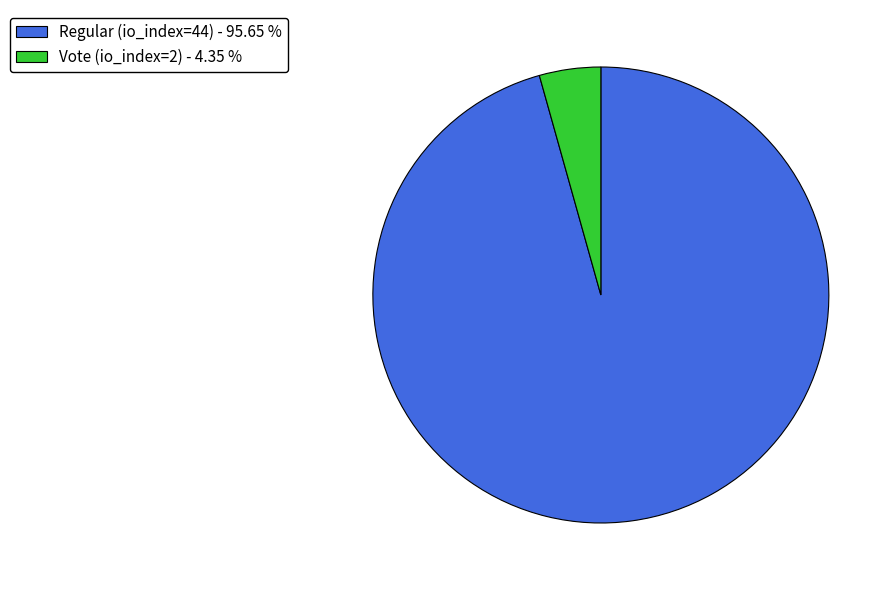

True or false: Vote (io_index=2) accounts for 4% of the total.

True